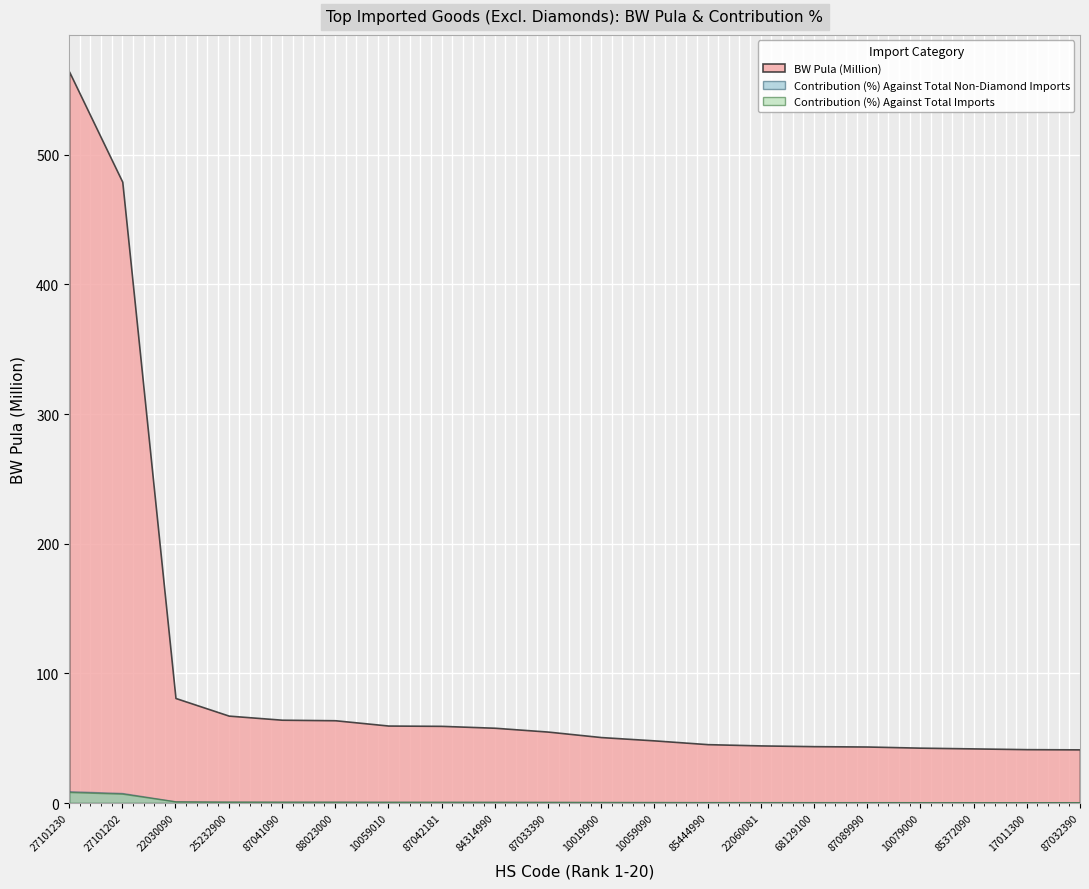

What is the label of the 9th point from the left?

84314990